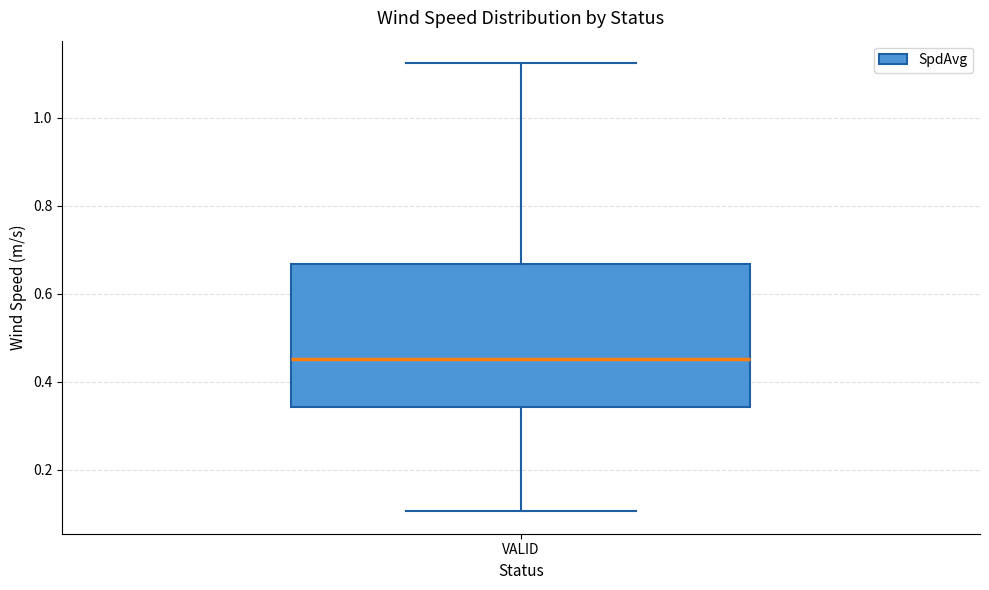

Read this box plot against the y-axis: the position of the median line, the range covered by the box, and the ends of both whiskers. The values are not printed on the chart, so give them approximately, as read against the axis.

median 0.46, box 0.34 to 0.66, whiskers 0.10 to 1.12